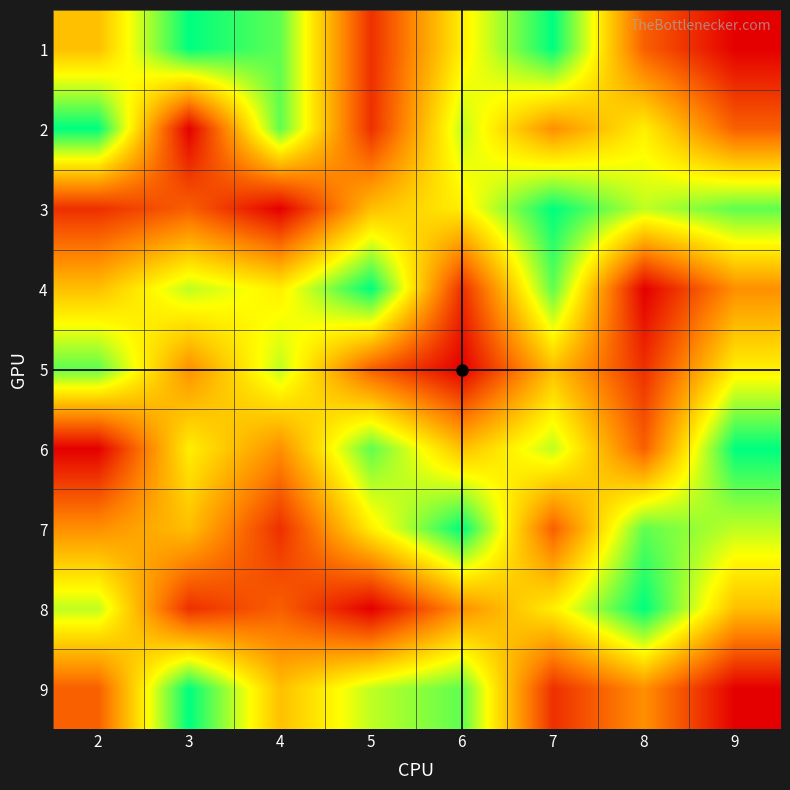

Rank the series by their maximum value, from lowest to highest.

5, 1, 2, 3, 4, 6, 7, 8, 9